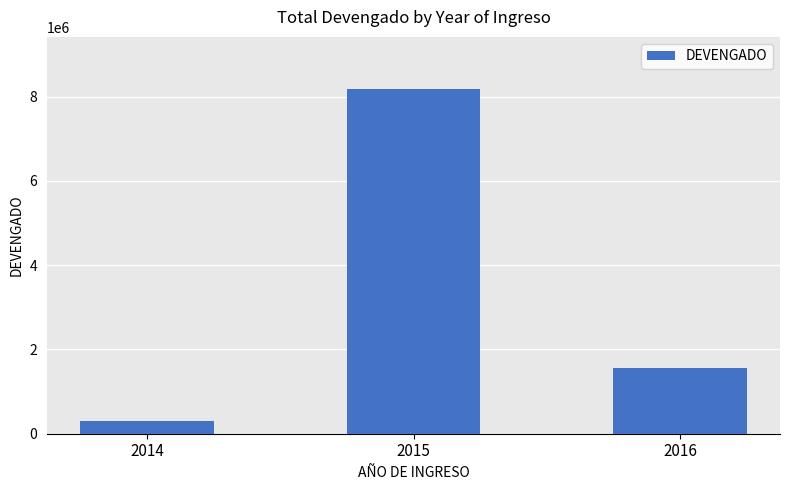

Reading right to left, what are all the values shown in this chart?

1560000	8190000	300000